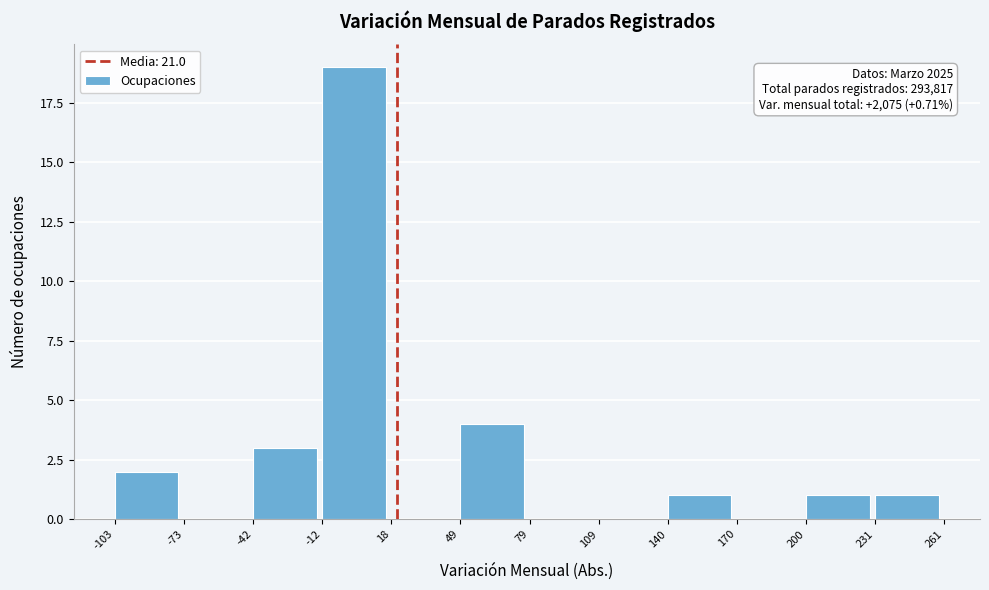

Which range on the x-axis has the tallest bar?

-12 to 18